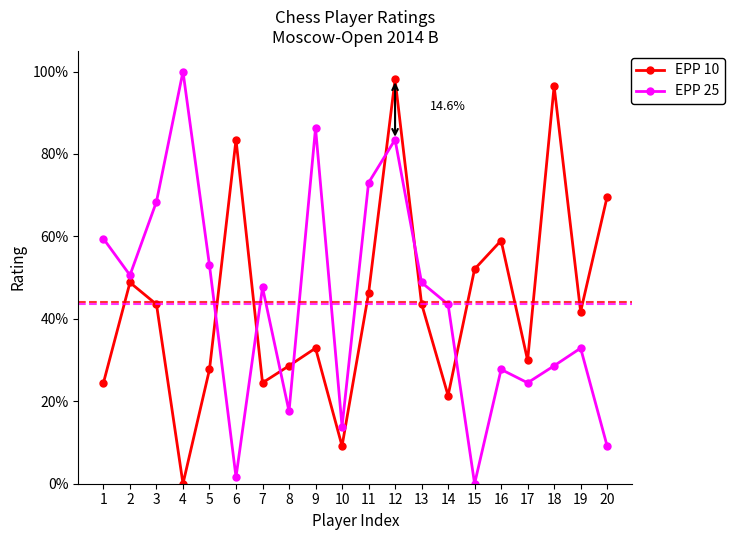

Which category has the highest value in the EPP 10 series?

12